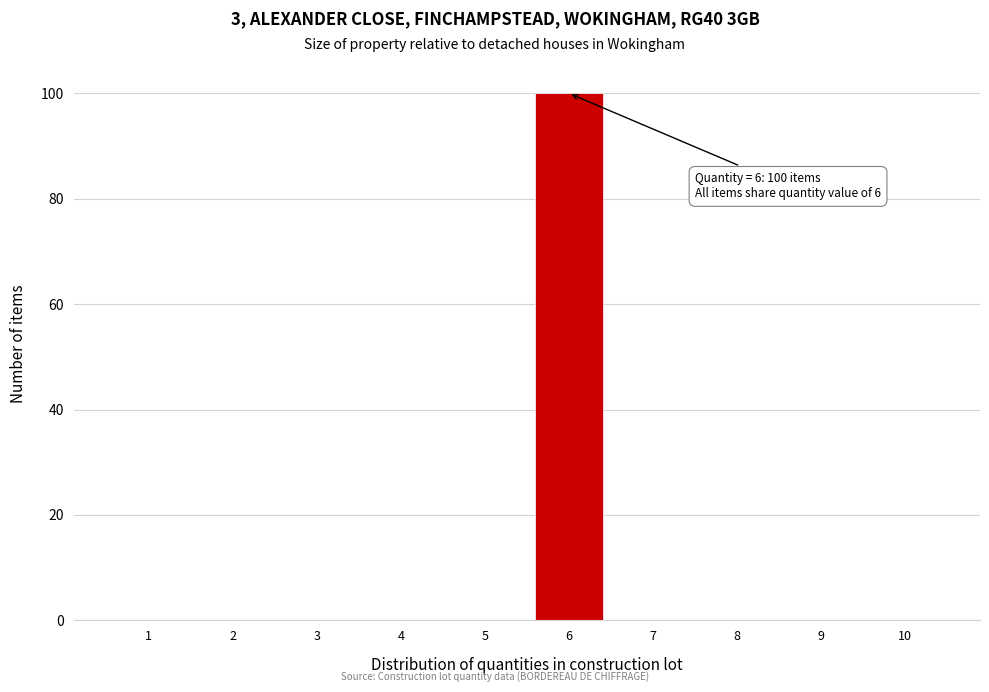

Reading left to right, extract all data points from this chart.

1=0	2=0	3=0	4=0	5=0	6=100	7=0	8=0	9=0	10=0